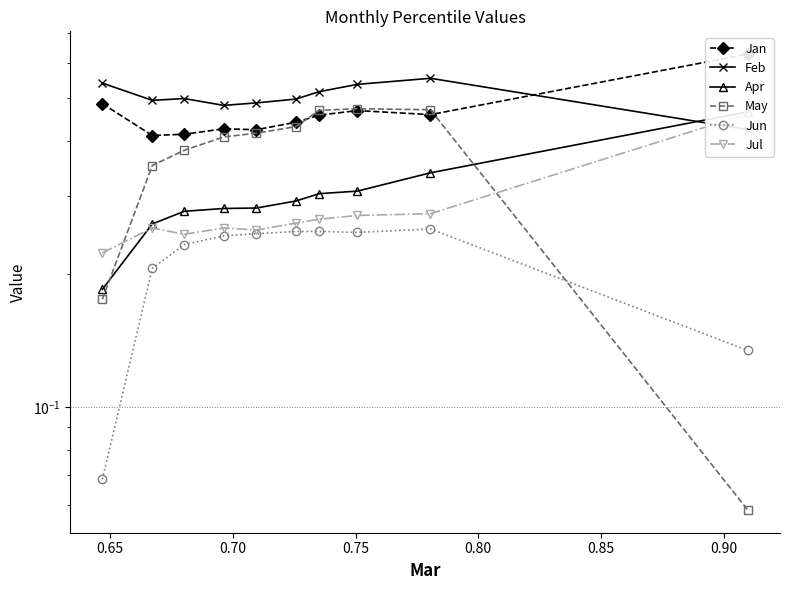

What is the maximum value for Apr?

0.5